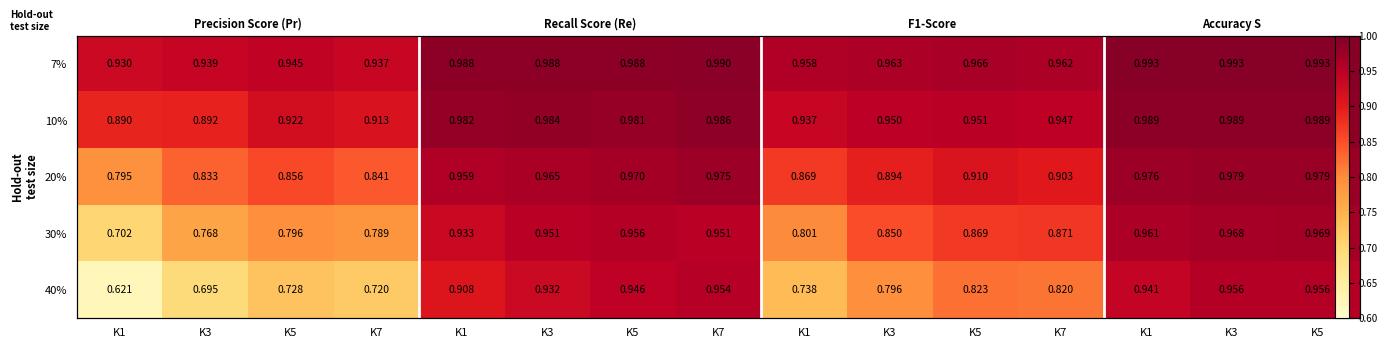

At which label does 10% reach its minimum?

K1